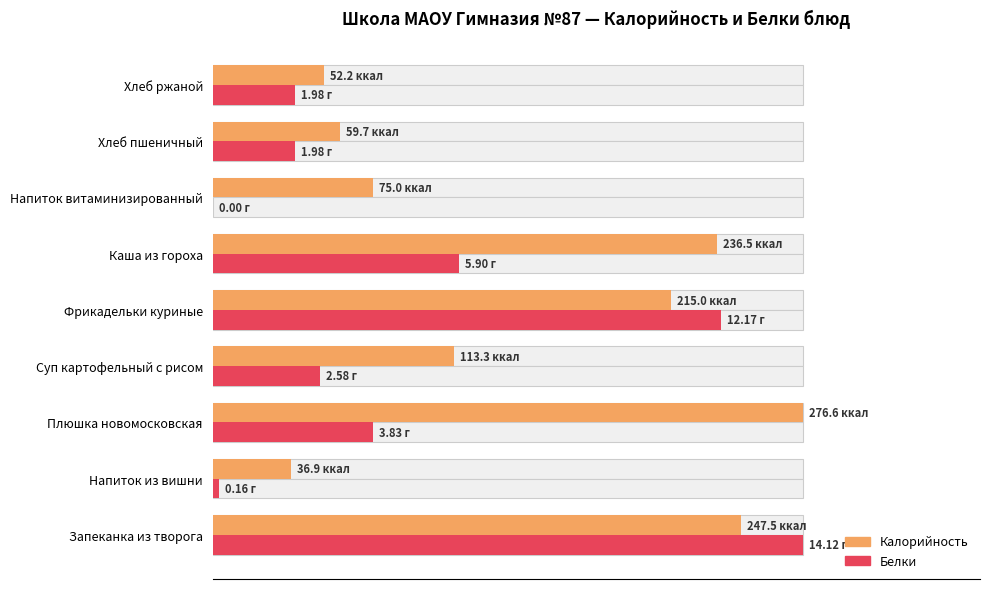

List the series in order of their overall mean, highest first.

Калорийность, Белки